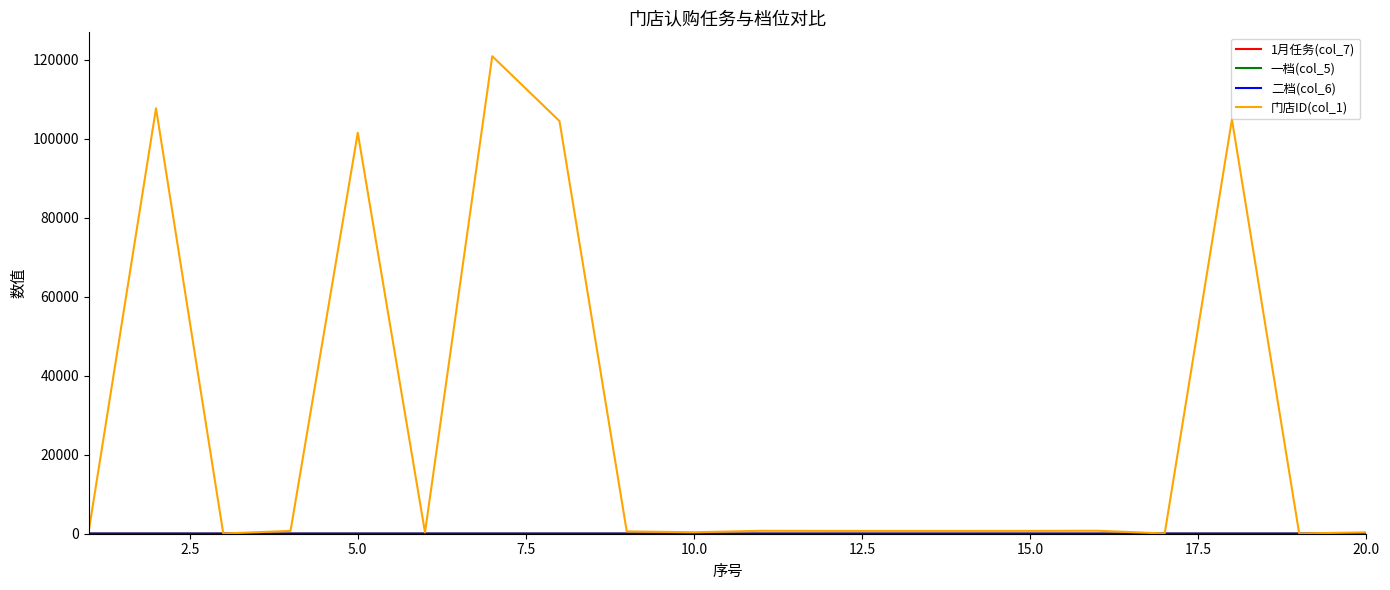

What is the maximum value shown in the chart?

120844